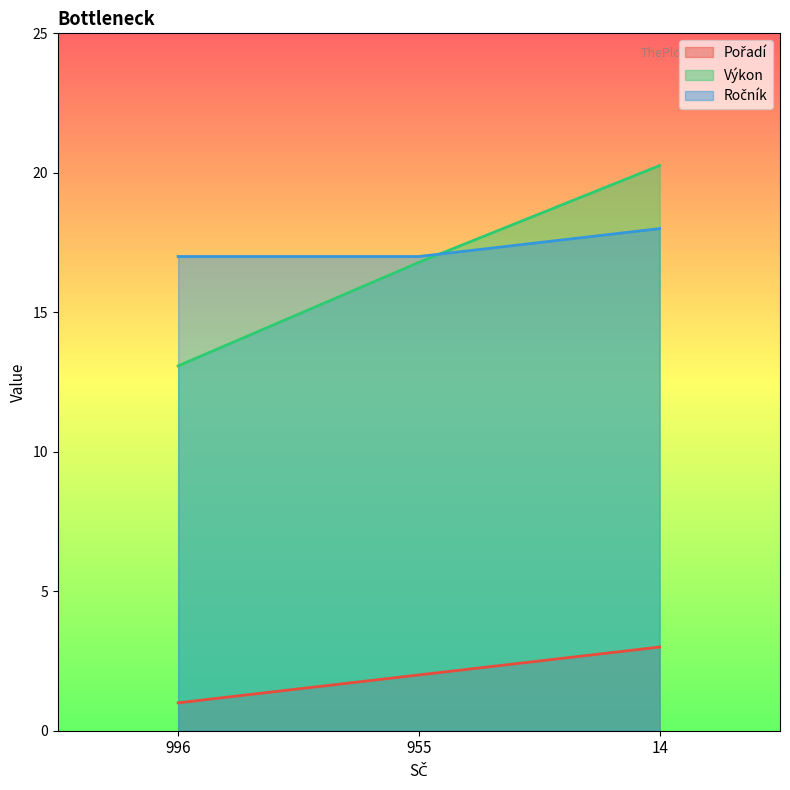

Which category has the lowest value in the Ročník series?

996